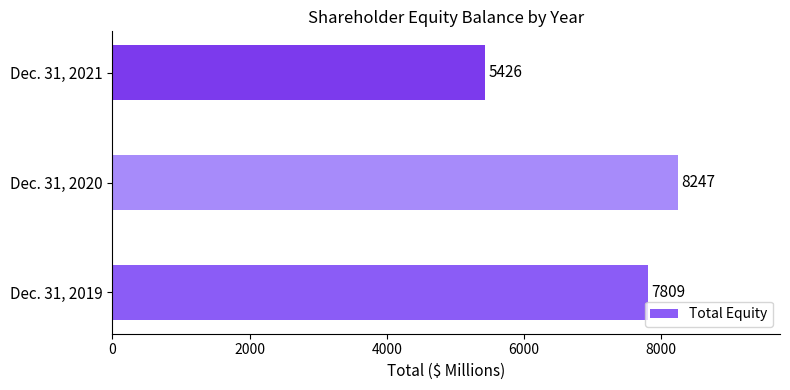

Does the chart contain any negative values?

No